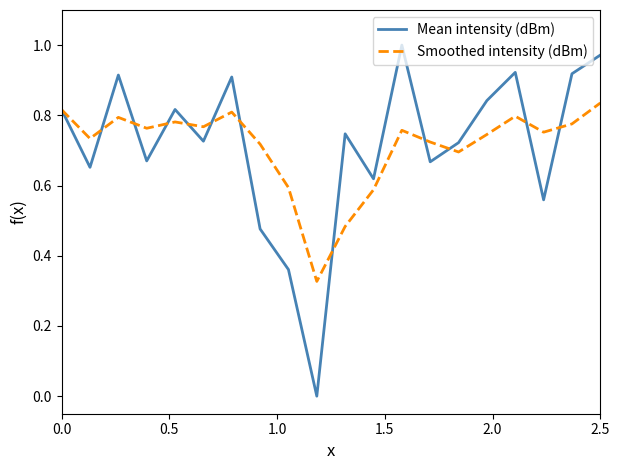

Which series has the widest spread of values?

Mean intensity (dBm)